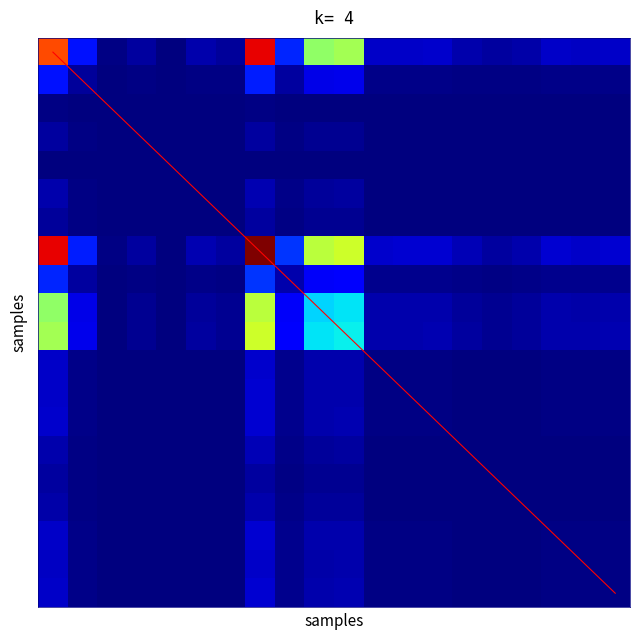

What is the total value across all series at 9?

11.4